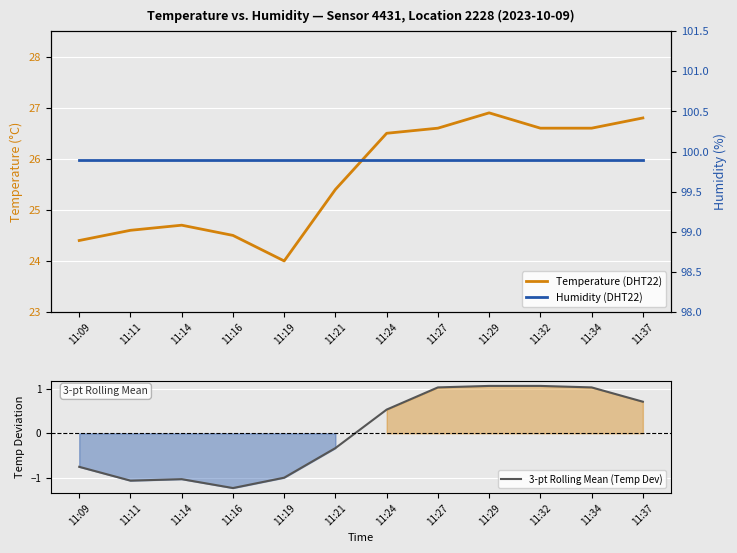

The Temperature (DHT22) series shows 24.6 at 11:11. True or false?

True